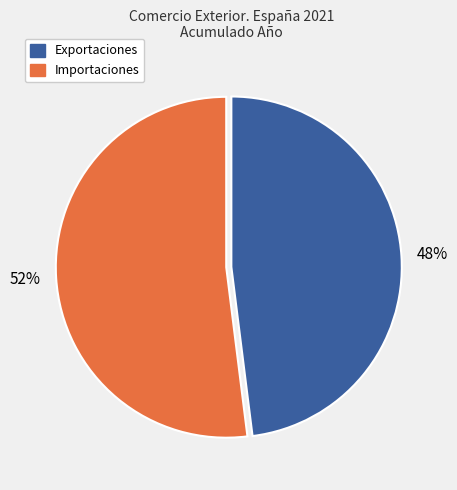

To the nearest percent, what is the difference between the largest and smallest slice percentages?

4%